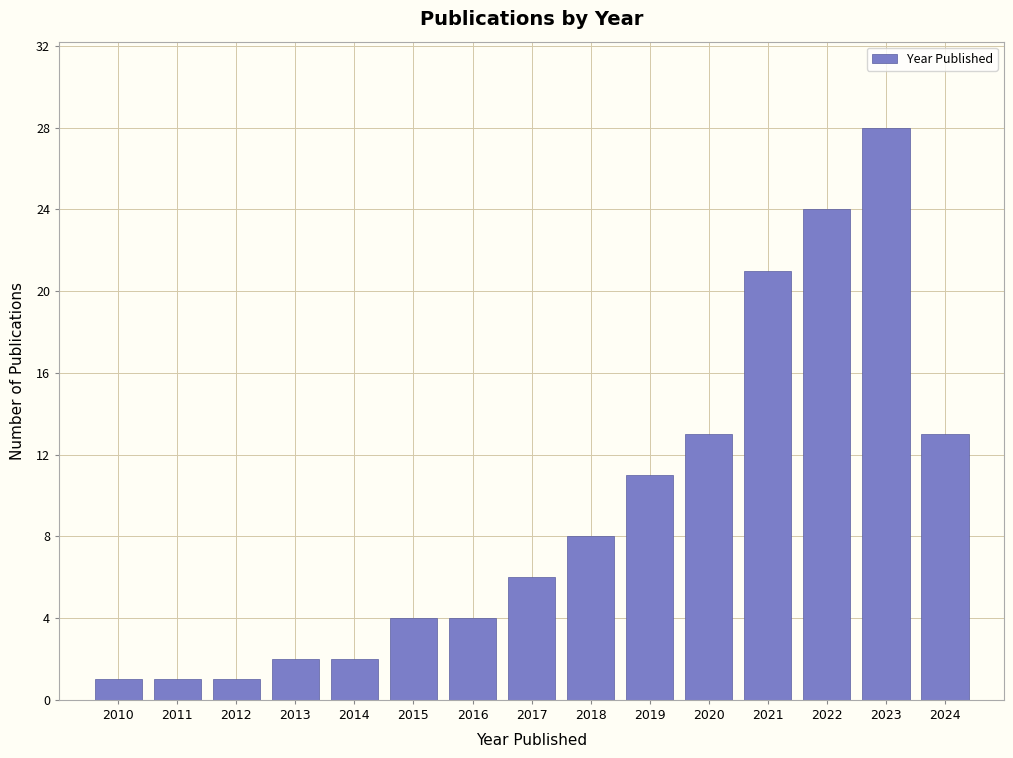

Reading left to right, list every bar in this chart as the range it spans on the x-axis followed by its height. The values are not printed on the chart, so give them approximately, as read against the axis.

2009.5 to 2010.5: 1
2010.5 to 2011.5: 1
2011.5 to 2012.5: 1
2012.5 to 2013.5: 2
2013.5 to 2014.5: 2
2014.5 to 2015.5: 4
2015.5 to 2016.5: 4
2016.5 to 2017.5: 6
2017.5 to 2018.5: 8
2018.5 to 2019.5: 11
2019.5 to 2020.5: 13
2020.5 to 2021.5: 21
2021.5 to 2022.5: 24
2022.5 to 2023.5: 28
2023.5 to 2024.5: 13